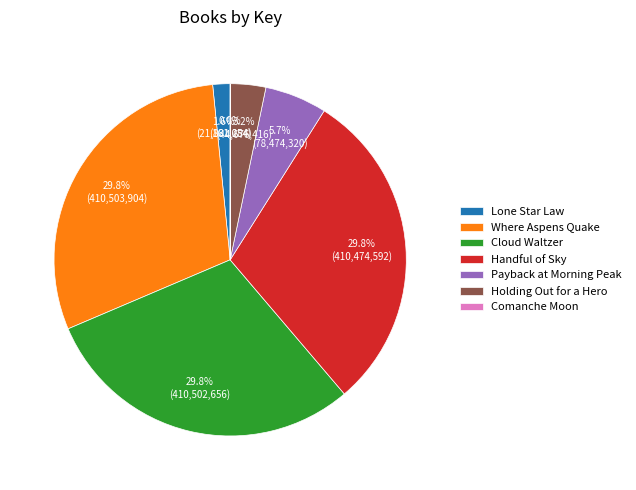

Which has a higher value, Lone Star Law or Cloud Waltzer?

Cloud Waltzer